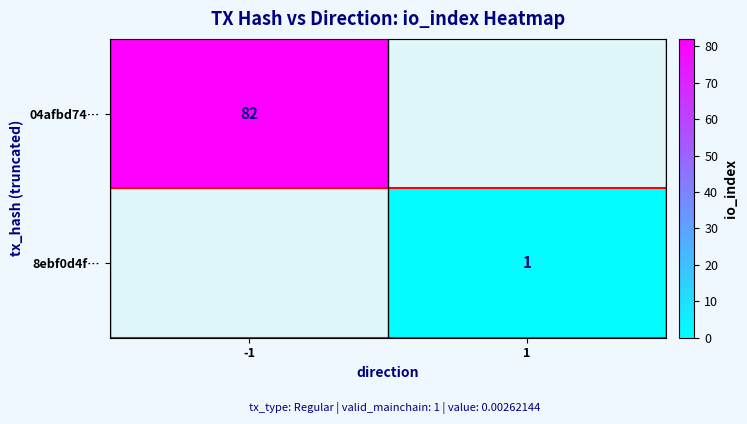

Is it true that 04afbd74… equals 82 at -1?

True